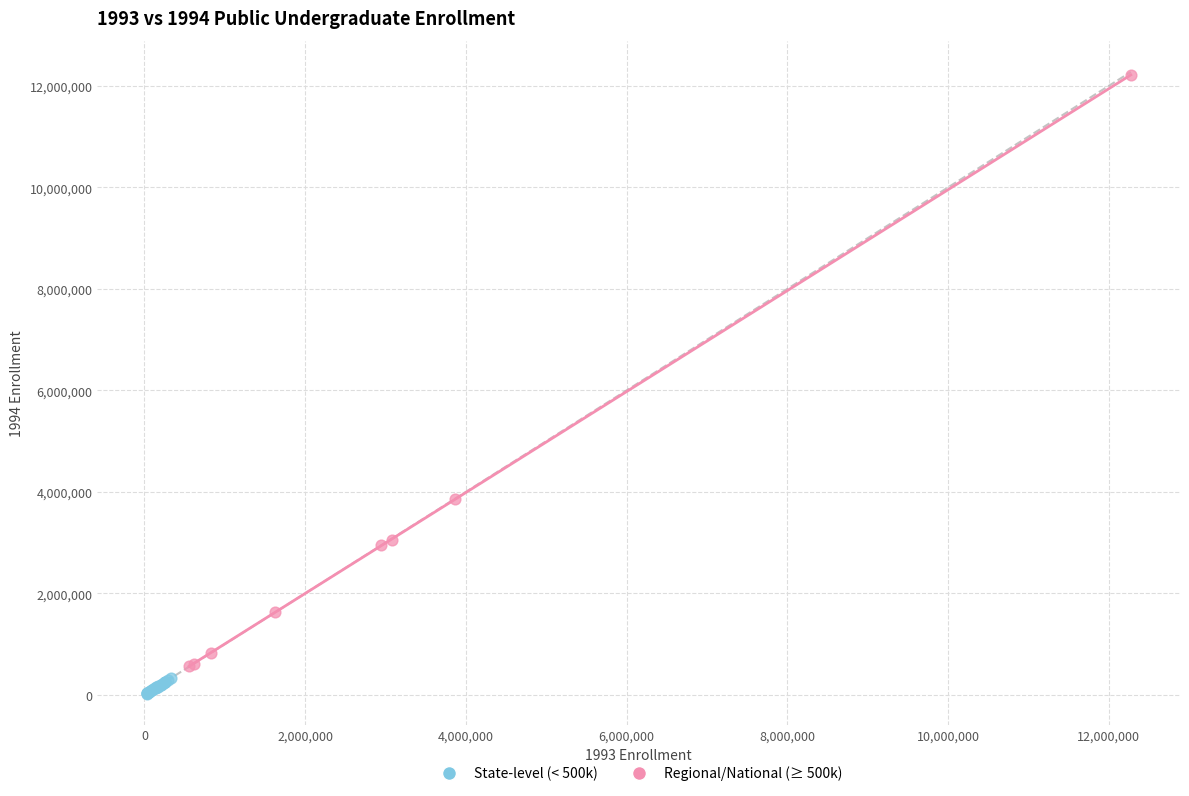

Which series reaches the maximum Y coordinate?

Regional/National (≥ 500k)